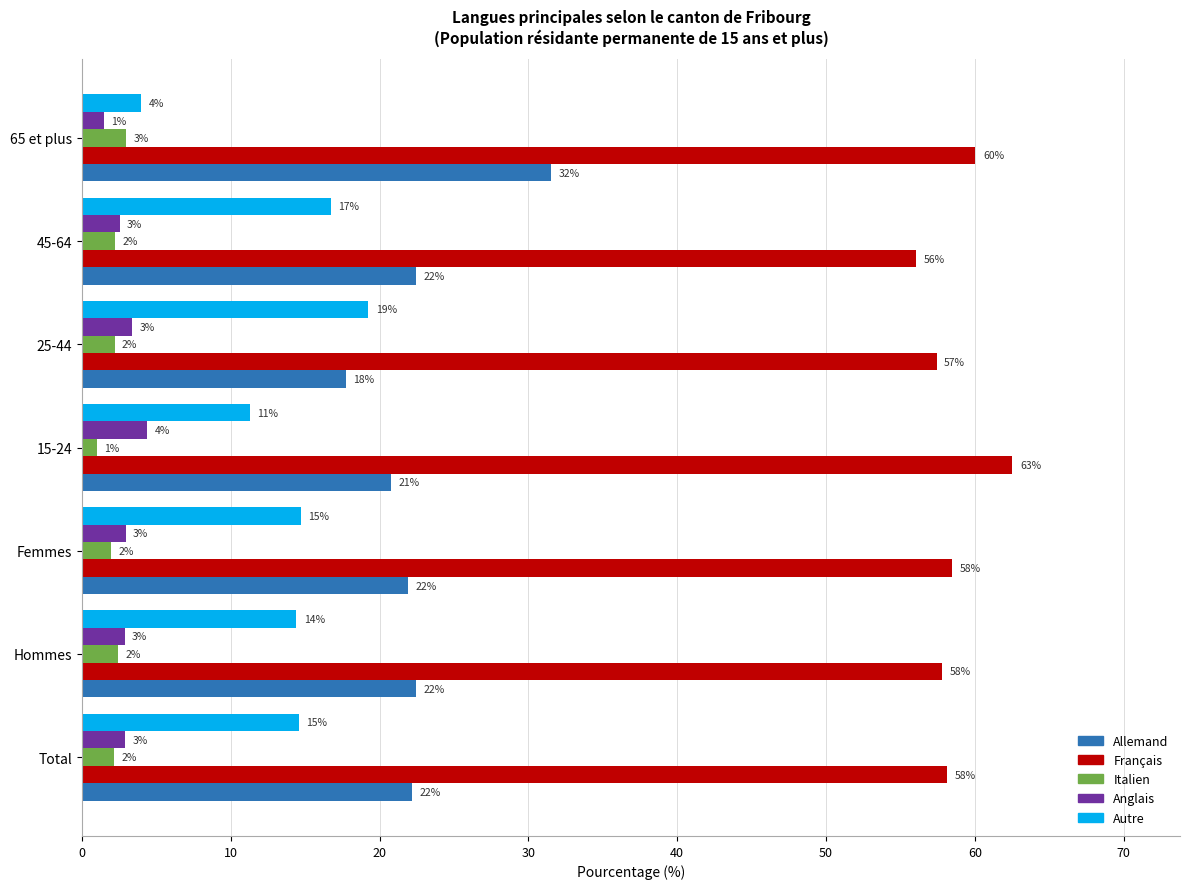

At which label does Français reach its minimum?

45-64